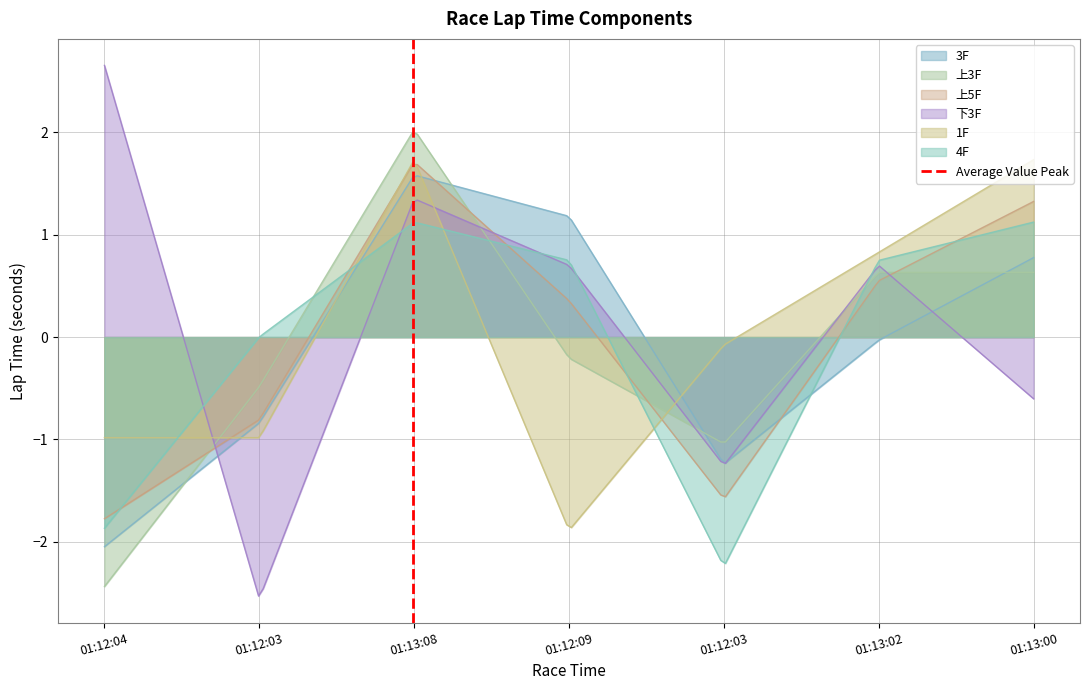

What is the maximum value for 4F?

1.1